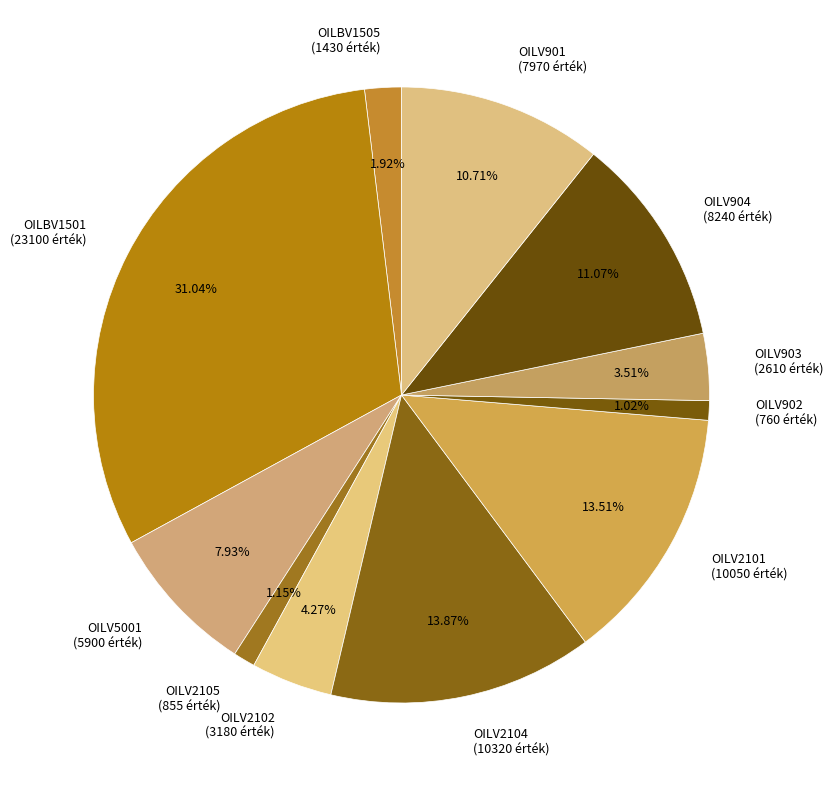

Which has a higher value, OILBV1505 (1430 érték) or OILV2104 (10320 érték)?

OILV2104 (10320 érték)